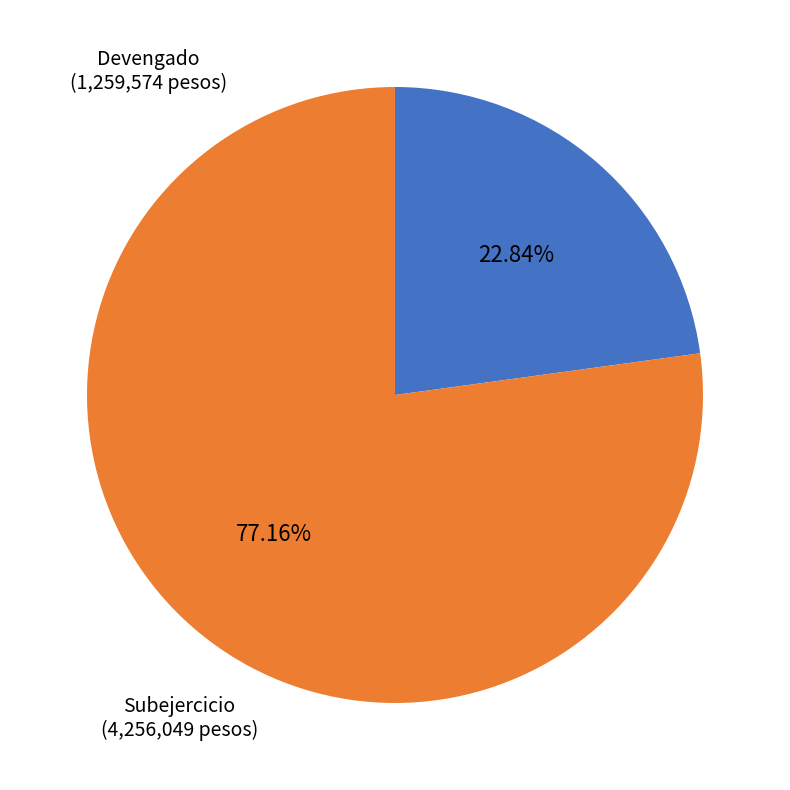

Rank the categories by value from lowest to highest.

Devengado, Subejercicio